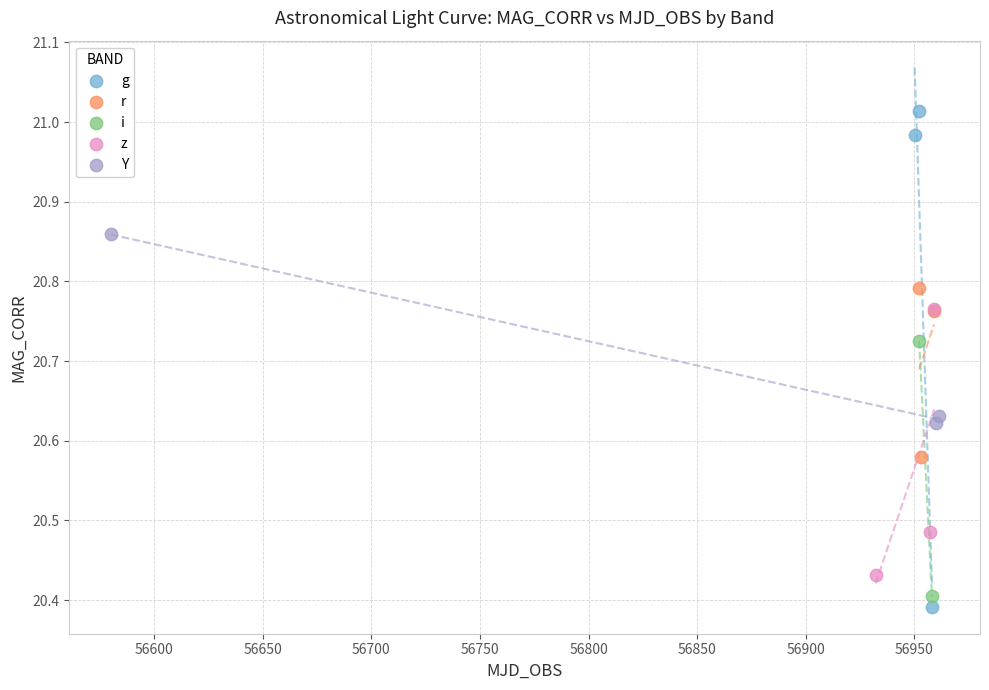

Which series reaches the maximum Y coordinate?

g